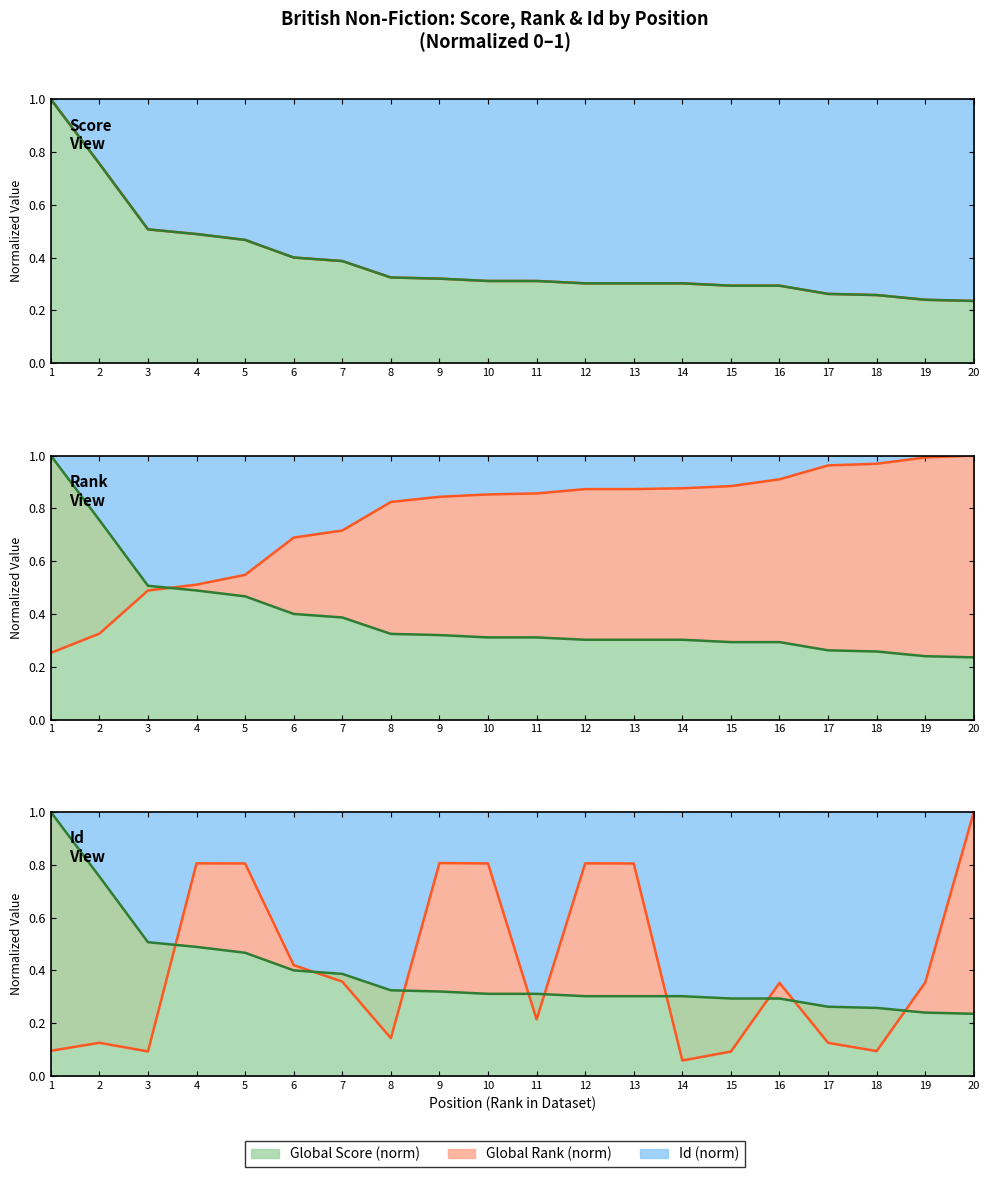

Where do Global Rank (normalized) and Id (scaled) first cross each other?

3 and 4